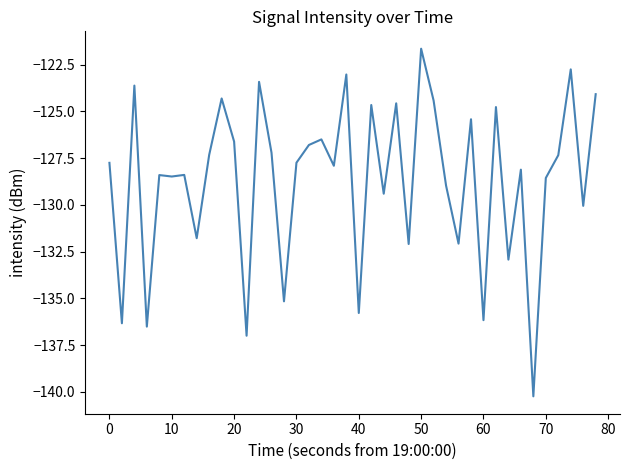

What is the minimum value shown in the chart?

-140.2